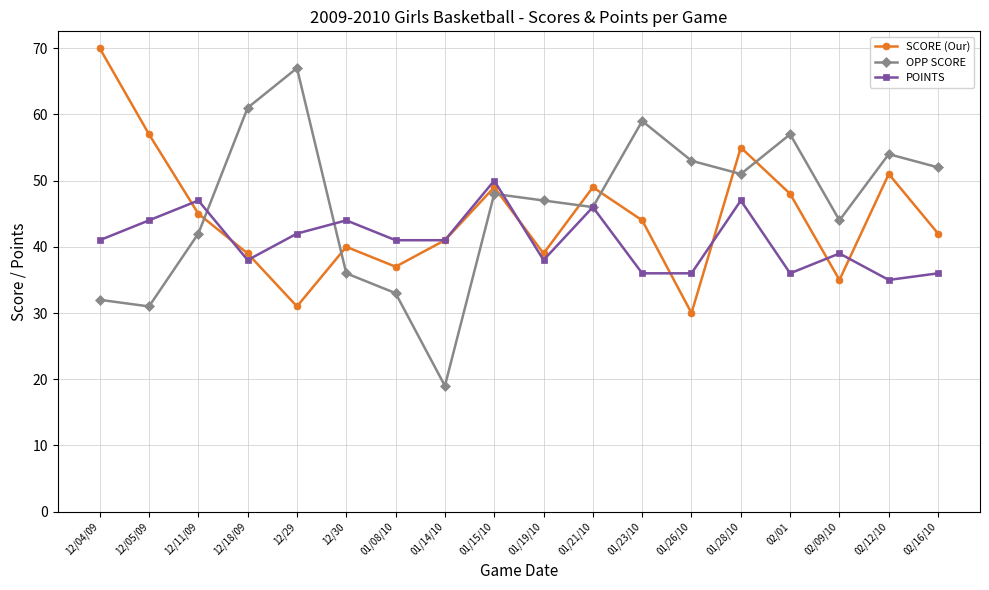

Reading left to right, list all the values displayed in this chart.

SCORE (Our): 12/04/09=70	12/05/09=57	12/11/09=45	12/18/09=39	12/29=31	12/30=40	01/08/10=37	01/14/10=41	01/15/10=49	01/19/10=39	01/21/10=49	01/23/10=44	01/26/10=30	01/28/10=55	02/01=48	02/09/10=35	02/12/10=51	02/16/10=42
OPP SCORE: 12/04/09=32	12/05/09=31	12/11/09=42	12/18/09=61	12/29=67	12/30=36	01/08/10=33	01/14/10=19	01/15/10=48	01/19/10=47	01/21/10=46	01/23/10=59	01/26/10=53	01/28/10=51	02/01=57	02/09/10=44	02/12/10=54	02/16/10=52
POINTS: 12/04/09=41	12/05/09=44	12/11/09=47	12/18/09=38	12/29=42	12/30=44	01/08/10=41	01/14/10=41	01/15/10=50	01/19/10=38	01/21/10=46	01/23/10=36	01/26/10=36	01/28/10=47	02/01=36	02/09/10=39	02/12/10=35	02/16/10=36